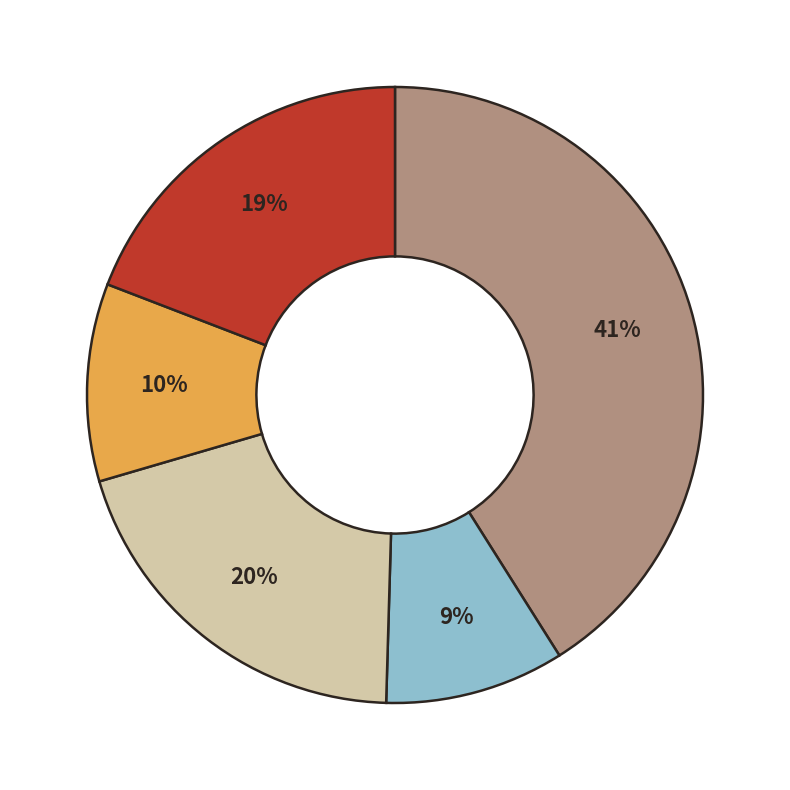

Is there any slice that represents more than half of the pie?

No